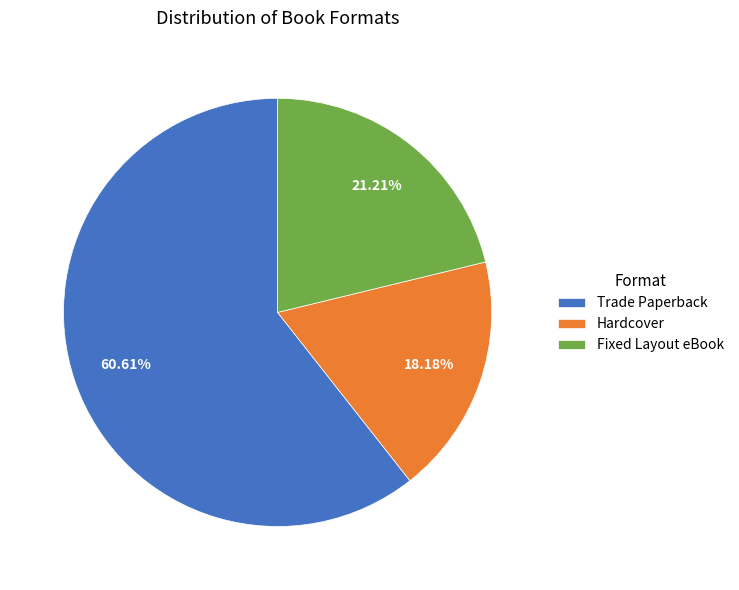

To the nearest percent, what is the average slice percentage?

33%